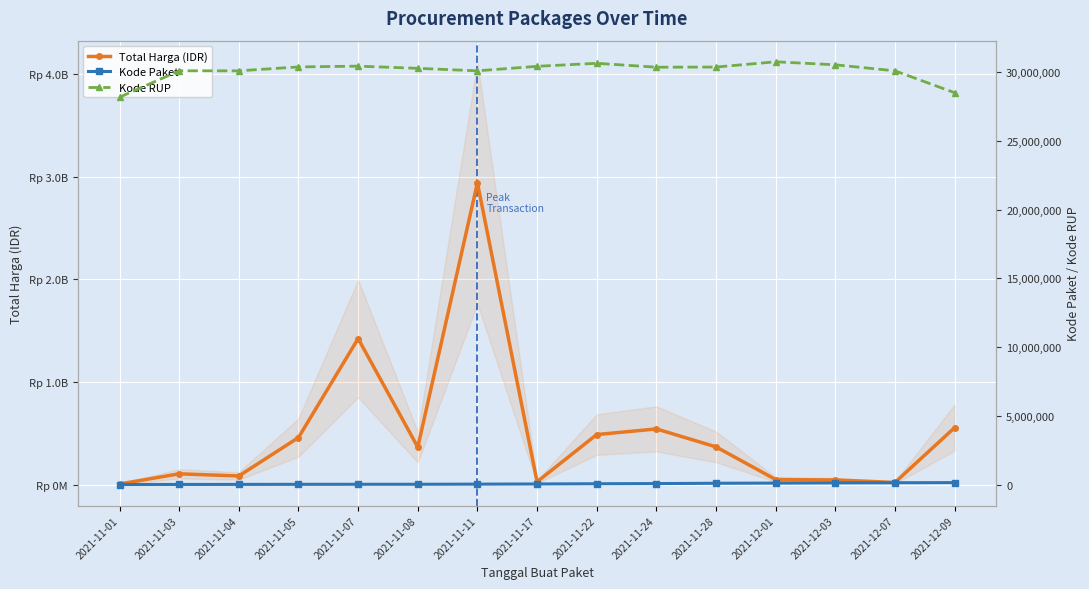

At which category does Total Harga (IDR) reach its first local valley?

2021-11-04